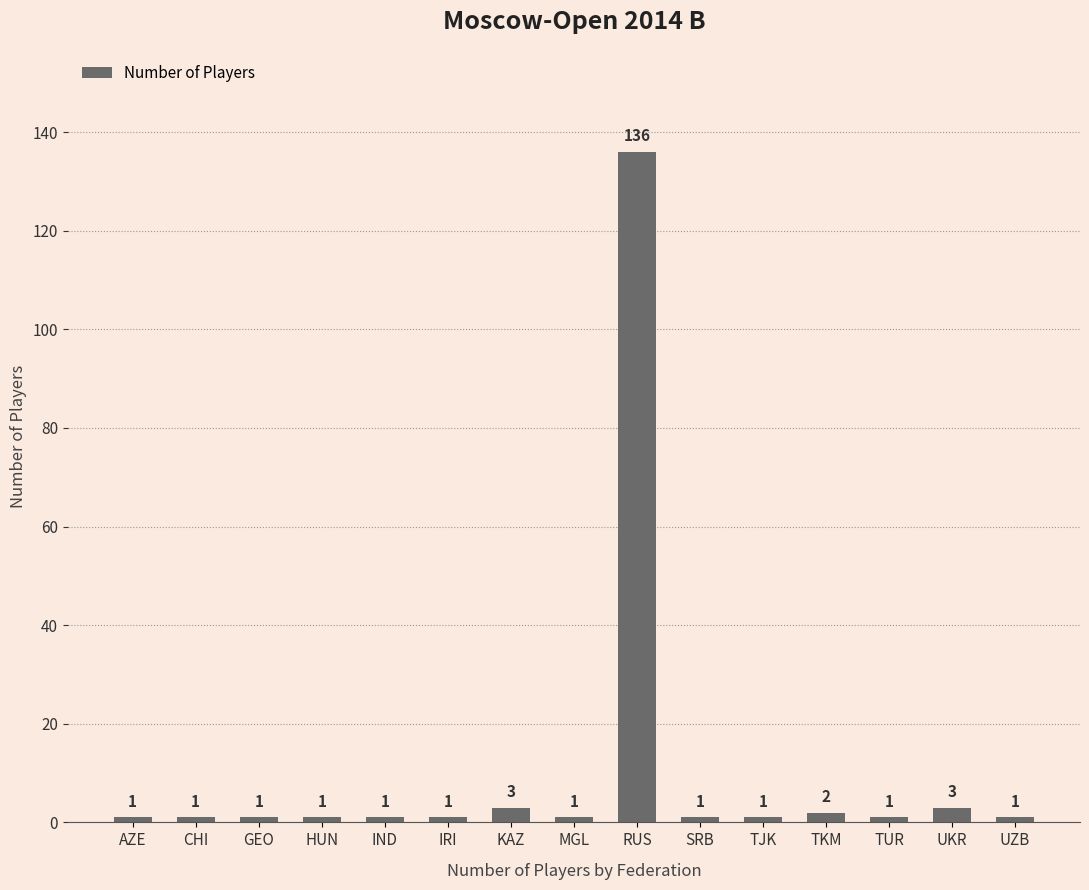

What is the smallest value displayed?

1